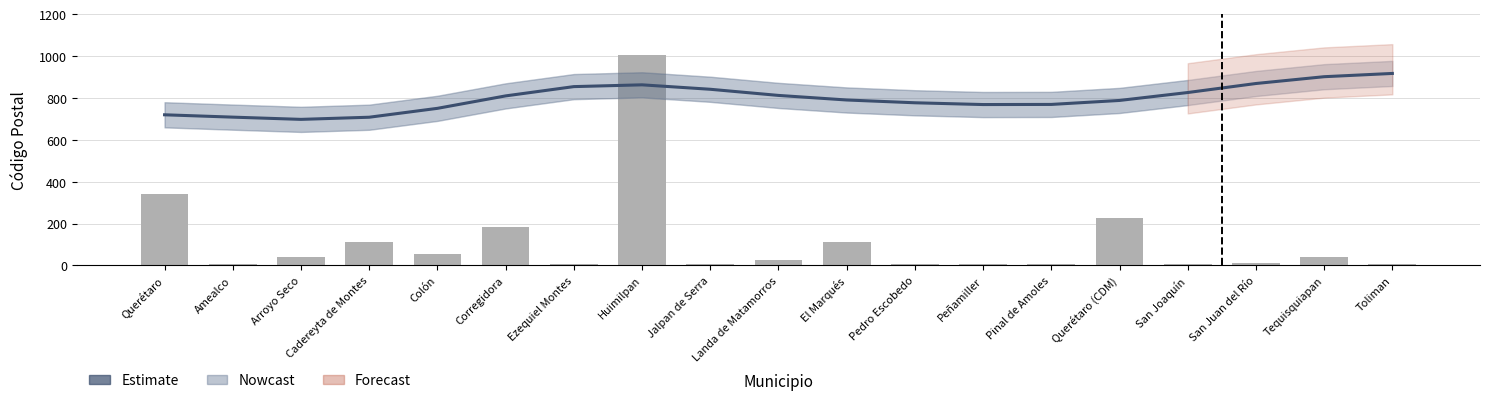

Which has a higher value, Arroyo Seco or San Joaquín?

San Joaquín